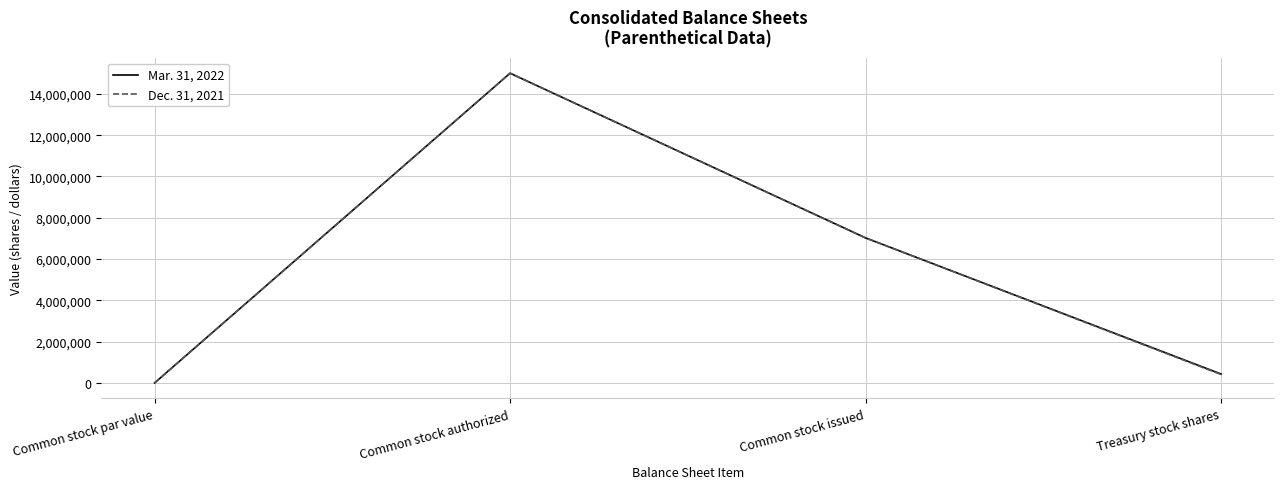

How many interior local peaks does the Mar. 31, 2022 series have?

1